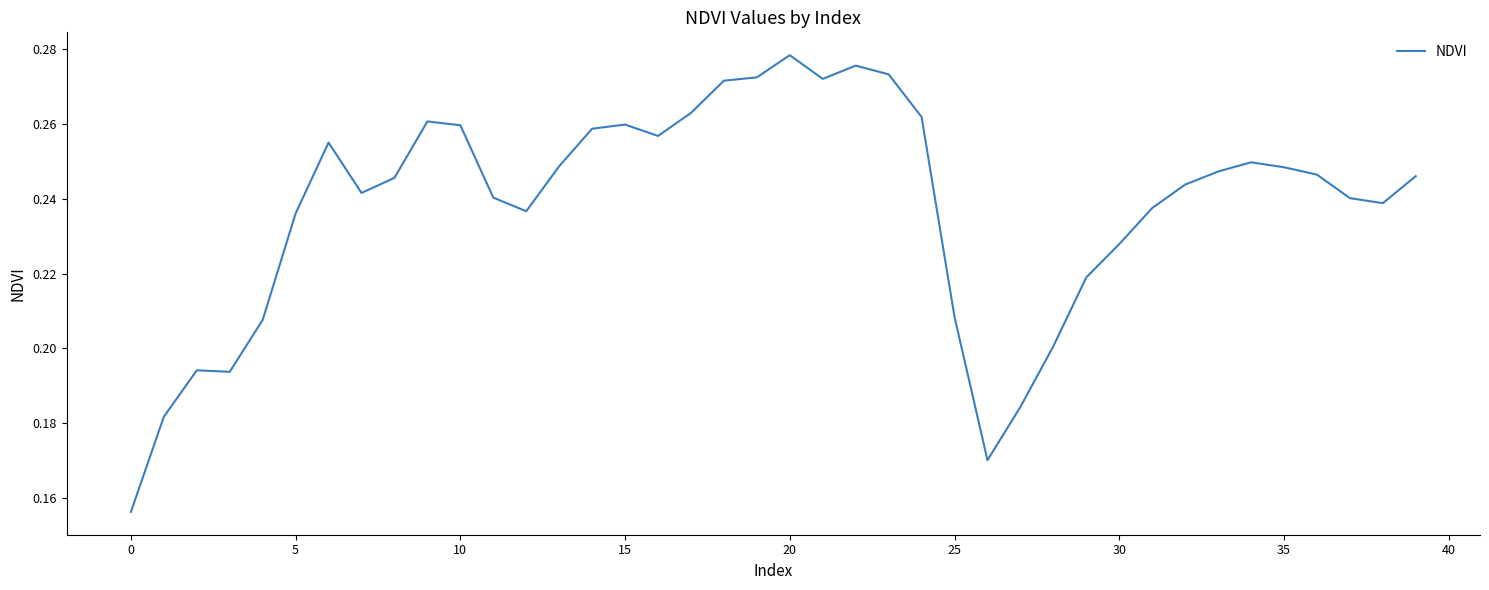

Does the chart have visible grid lines?

No